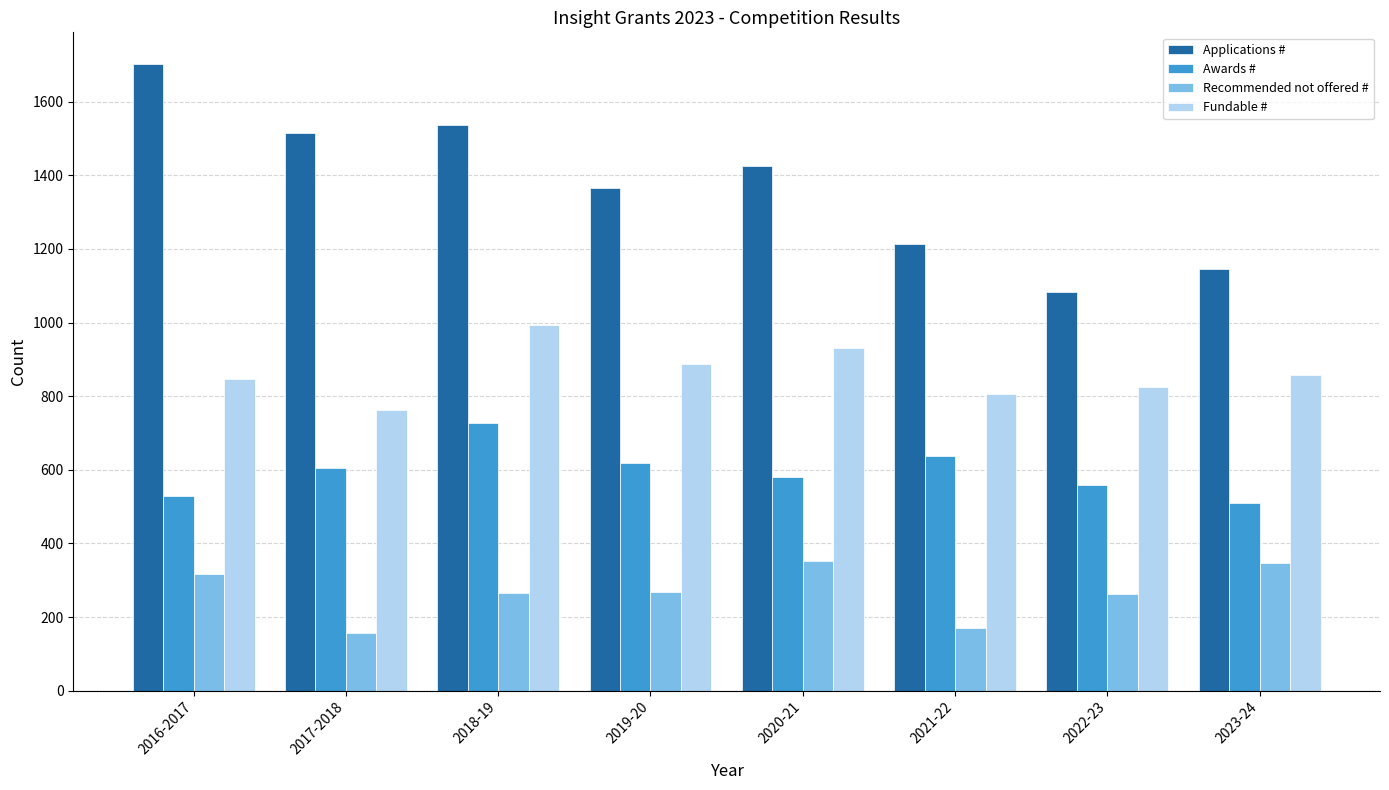

True or false: Fundable # has a value of 824 at 2022-23.

True